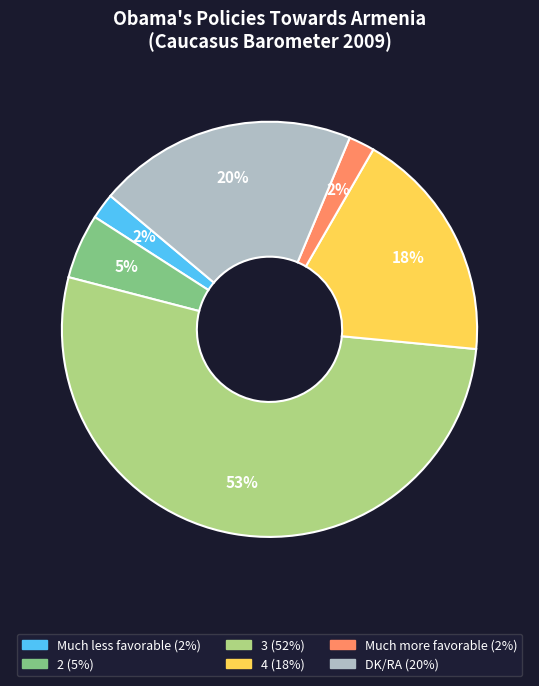

True or false: 3 accounts for 46% of the total.

False